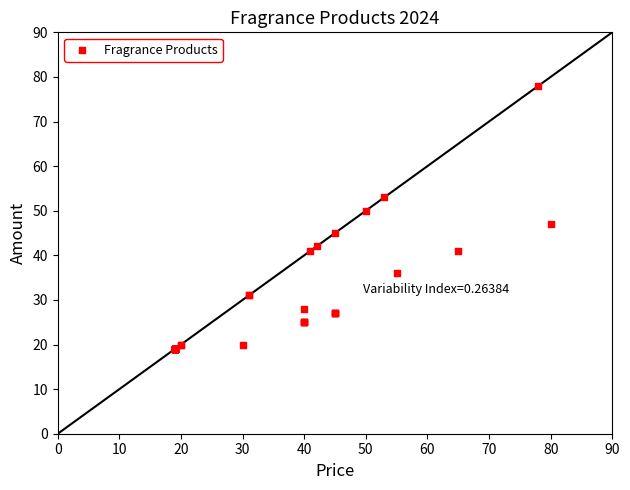

What Y value in the scatter plot is closest to 48?

47